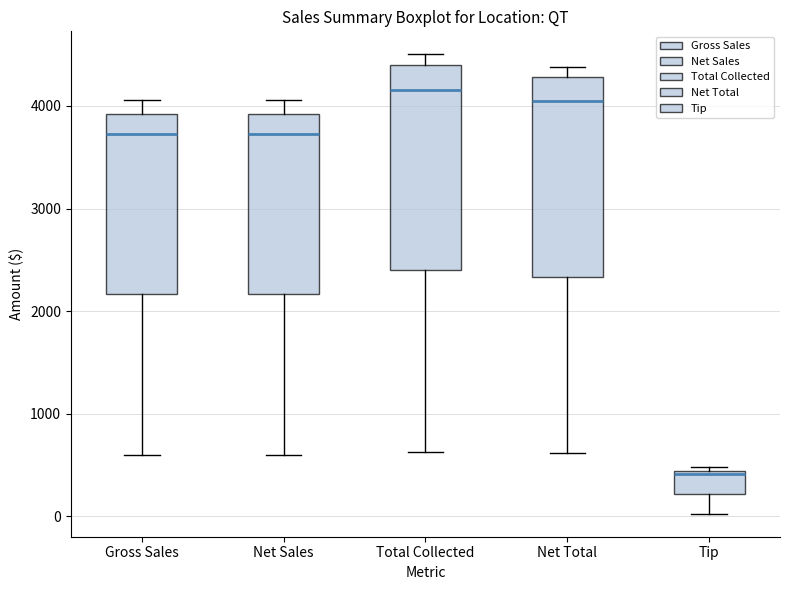

Reading left to right, transcribe this box plot: for each box, give where its median line is, the range the box spans, and where its two whiskers end, as read against the y-axis. The values are not printed on the chart, so give them approximately, as read against the axis.

Gross Sales: median 3700, box 2200 to 3900, whiskers 600 to 4100
Net Sales: median 3700, box 2200 to 3900, whiskers 600 to 4100
Total Collected: median 4200, box 2400 to 4400, whiskers 600 to 4500
Net Total: median 4000, box 2300 to 4300, whiskers 600 to 4400
Tip: median 400, box 200 to 400, whiskers 0 to 500